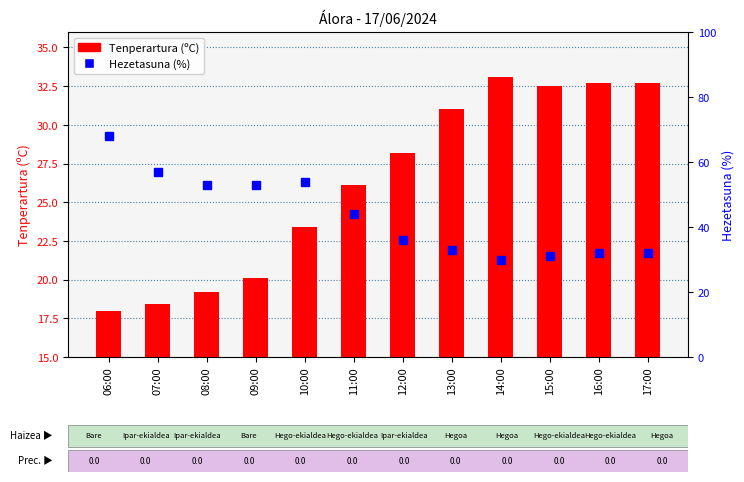

What is the spread (max minus min) of values at 12:00?

7.8